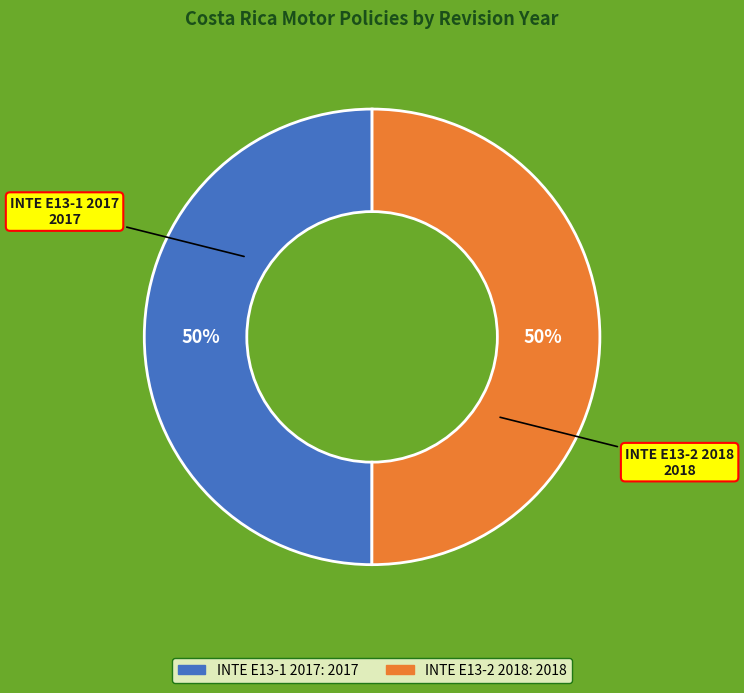

What is the ratio of the value at INTE E13-1 2017 to the value at INTE E13-2 2018?

1.0